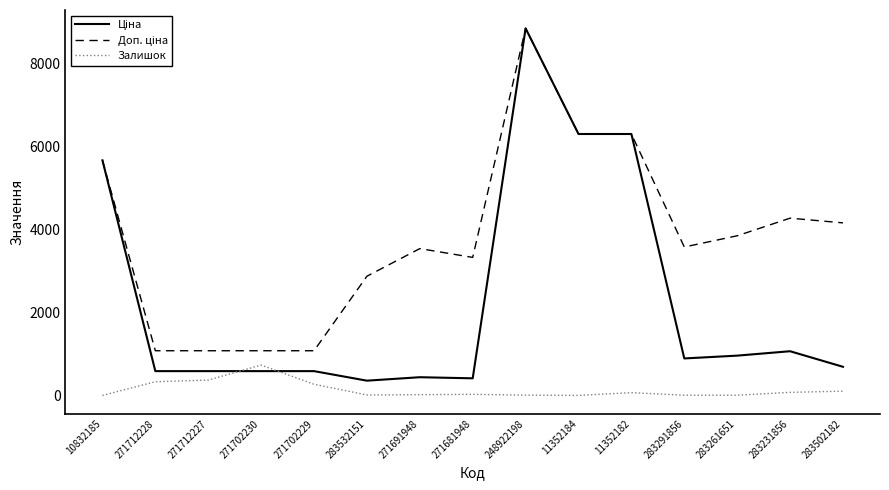

What is the total value across all series at 271702229?

1944.6